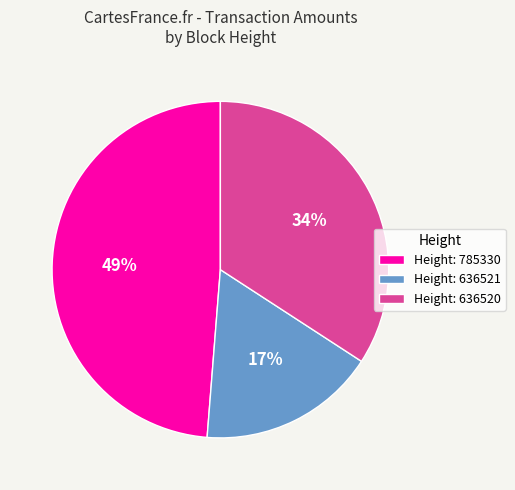

What is the smallest slice in the pie chart?

Height: 636521